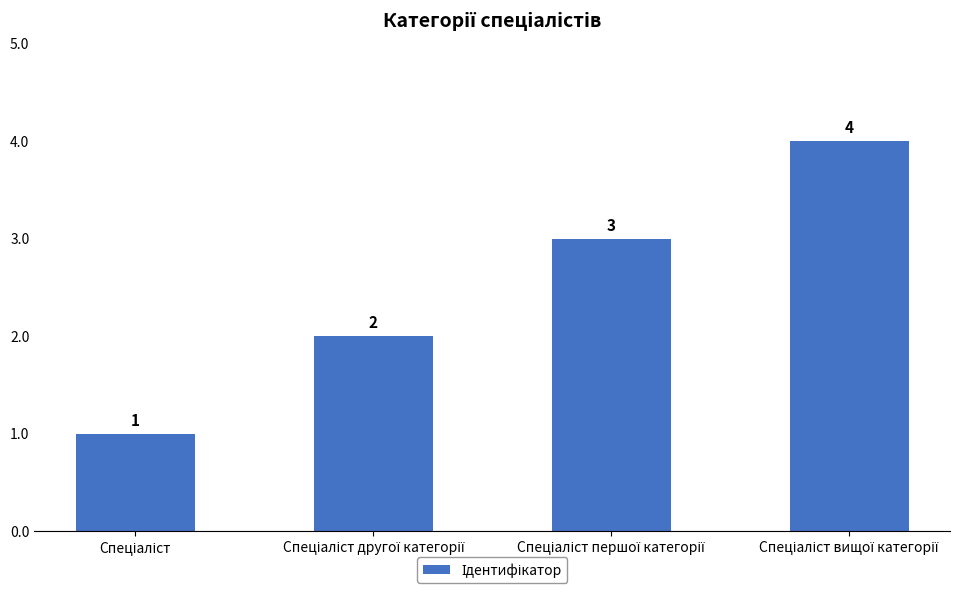

How many values are between 2 and 4?

3